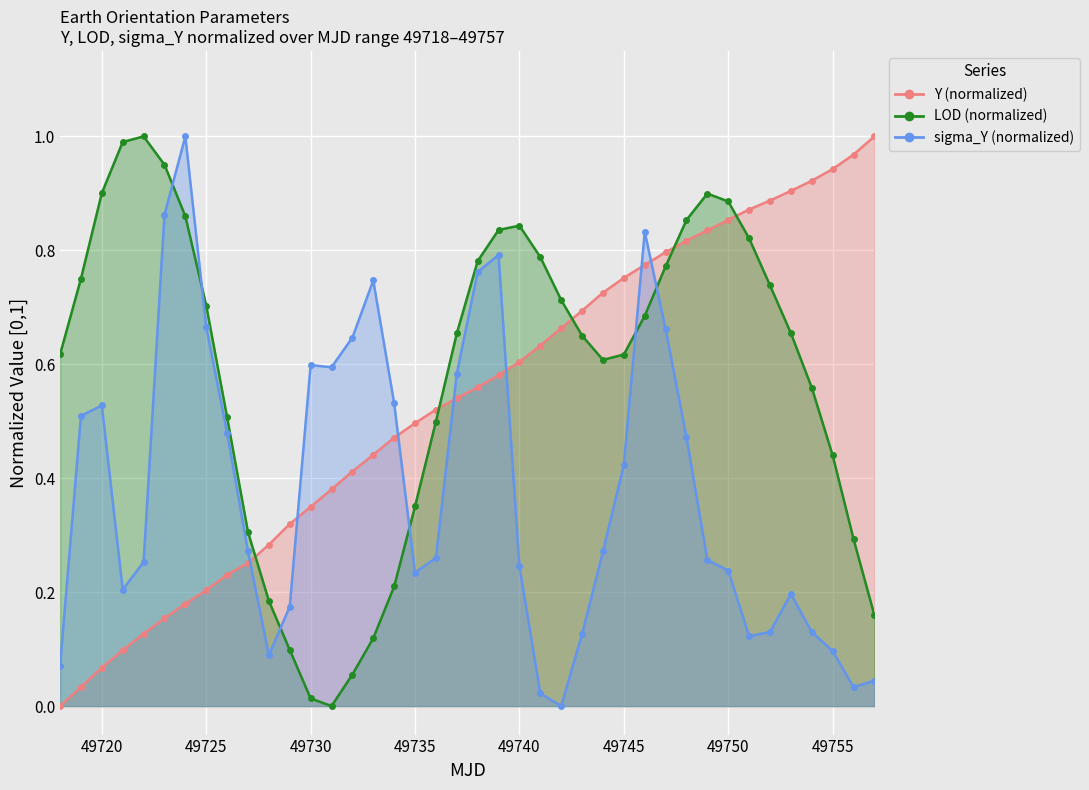

Reading left to right, what are all the values shown in this chart?

Y (normalized): 0.0	0.0	0.1	0.1	0.1	0.2	0.2	0.2	0.2	0.3	0.3	0.3	0.3	0.4	0.4	0.4	0.5	0.5	0.5	0.5	0.6	0.6	0.6	0.6	0.7	0.7	0.7	0.8	0.8	0.8	0.8	0.8	0.9	0.9	0.9	0.9	0.9	0.9	1.0	1.0
LOD (normalized): 0.6	0.8	0.9	1.0	1.0	1.0	0.9	0.7	0.5	0.3	0.2	0.1	0.0	0.0	0.1	0.1	0.2	0.4	0.5	0.7	0.8	0.8	0.8	0.8	0.7	0.7	0.6	0.6	0.7	0.8	0.9	0.9	0.9	0.8	0.7	0.7	0.6	0.4	0.3	0.2
sigma_Y (normalized): 0.1	0.5	0.5	0.2	0.3	0.9	1.0	0.7	0.5	0.3	0.1	0.2	0.6	0.6	0.6	0.7	0.5	0.2	0.3	0.6	0.8	0.8	0.2	0.0	0.0	0.1	0.3	0.4	0.8	0.7	0.5	0.3	0.2	0.1	0.1	0.2	0.1	0.1	0.0	0.0